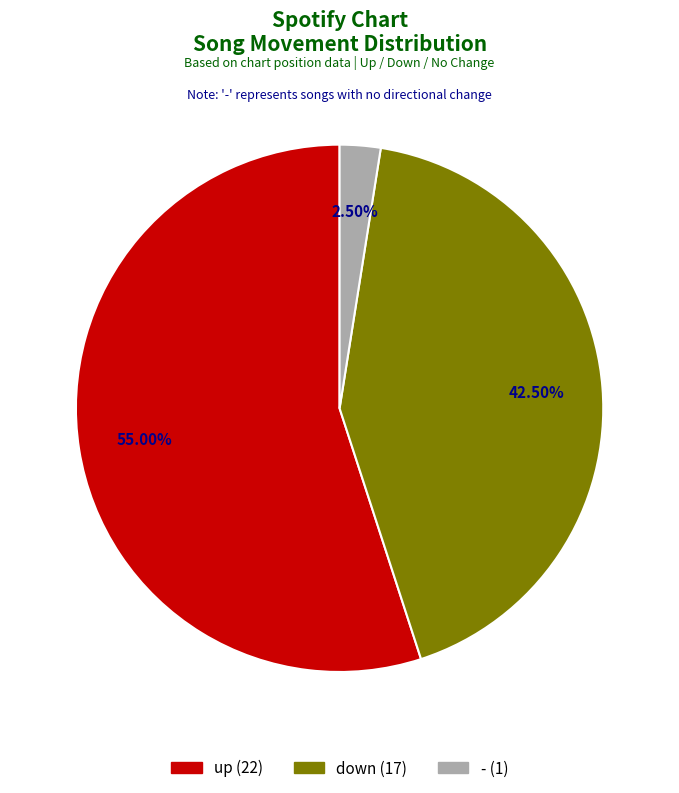

Is there any slice that represents more than half of the pie?

Yes